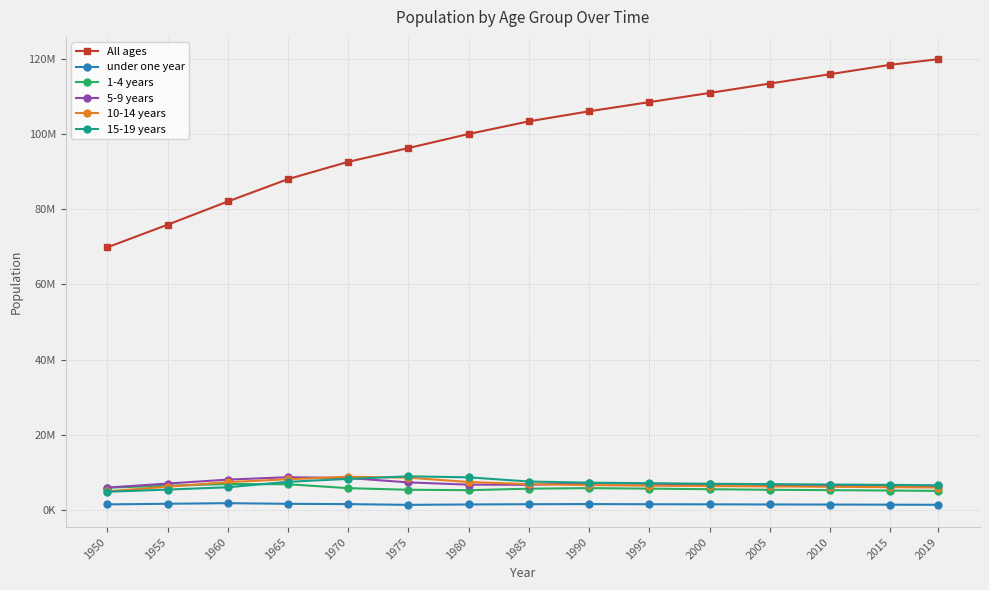

True or false: 1-4 years and All ages intersect in this chart.

False